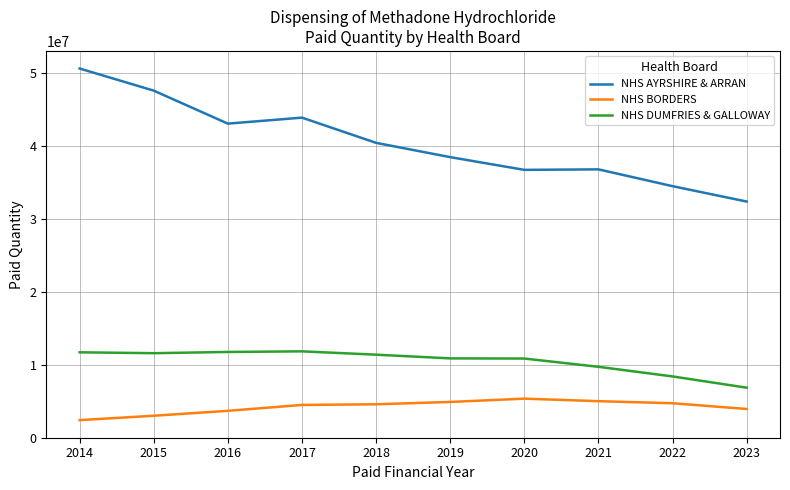

What are all the series names shown in the legend?

NHS AYRSHIRE & ARRAN, NHS BORDERS, NHS DUMFRIES & GALLOWAY